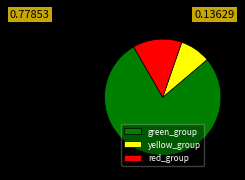

The yellow_group slice represents 2% of the pie. True or false?

False